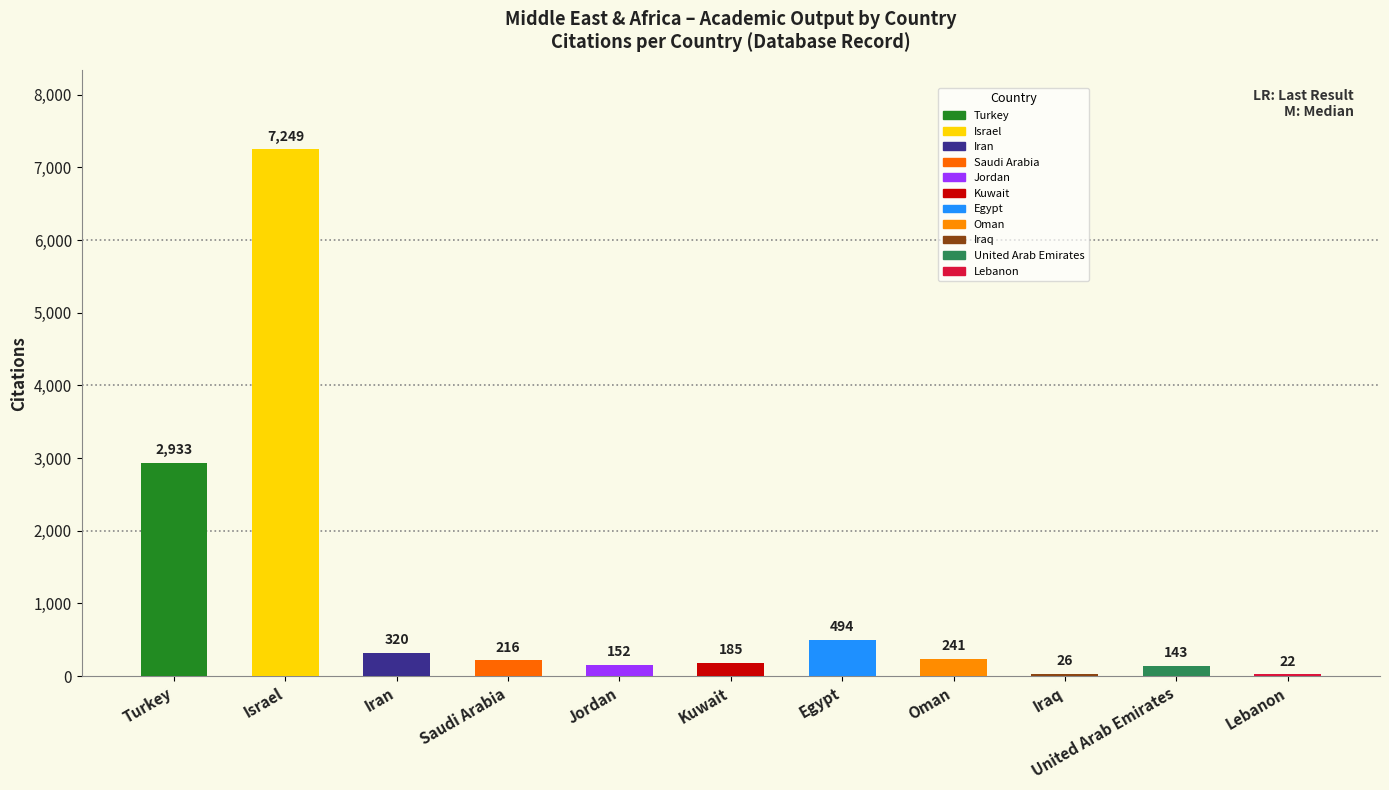

What is the average value?

1089